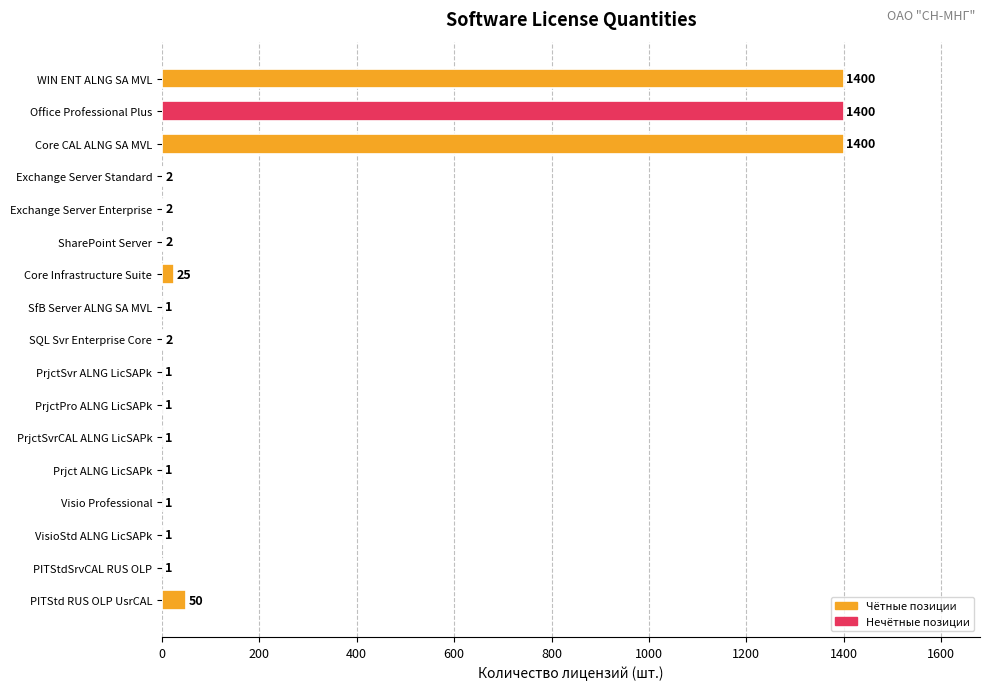

What is the sum of the values at PrjctSvr ALNG LicSAPk and WIN ENT ALNG SA MVL?

1401